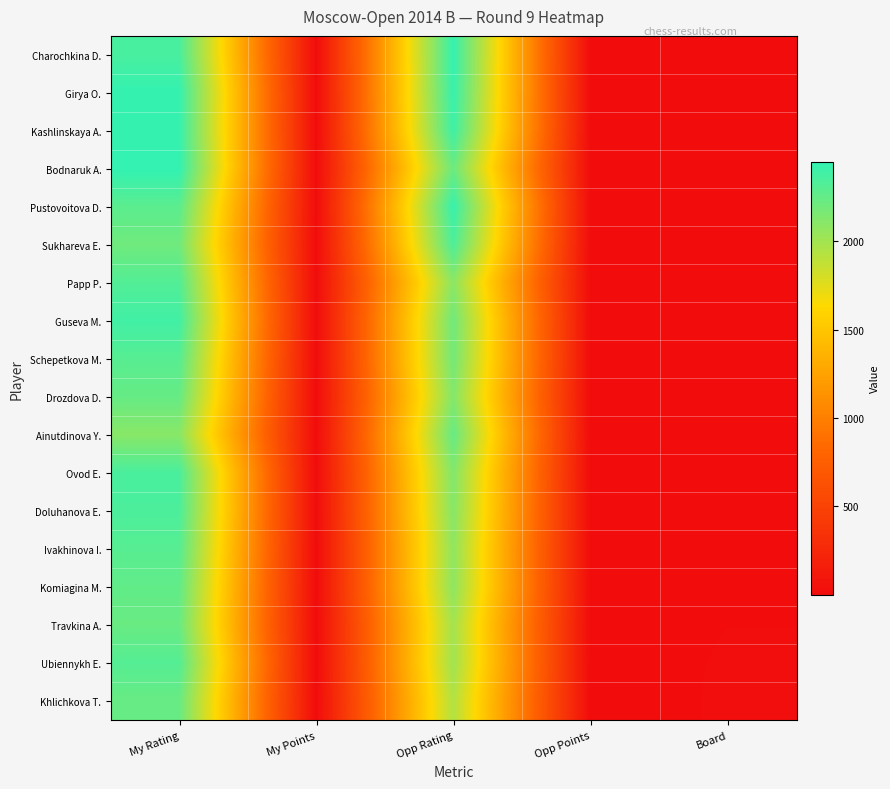

Which series has the largest total across all categories?

Girya O.